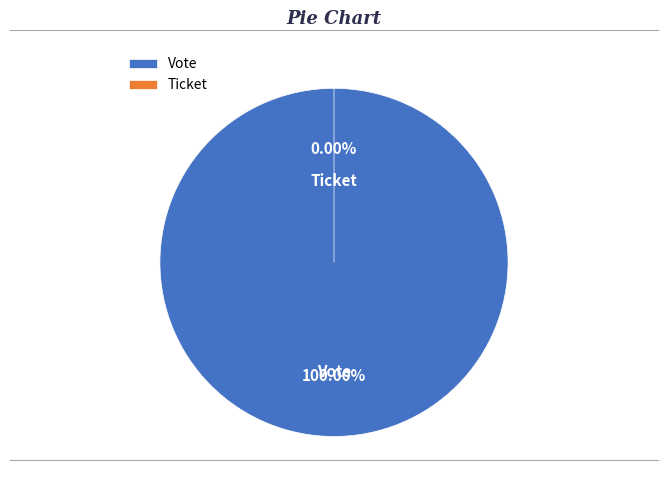

Rank the categories by value from lowest to highest.

Ticket, Vote